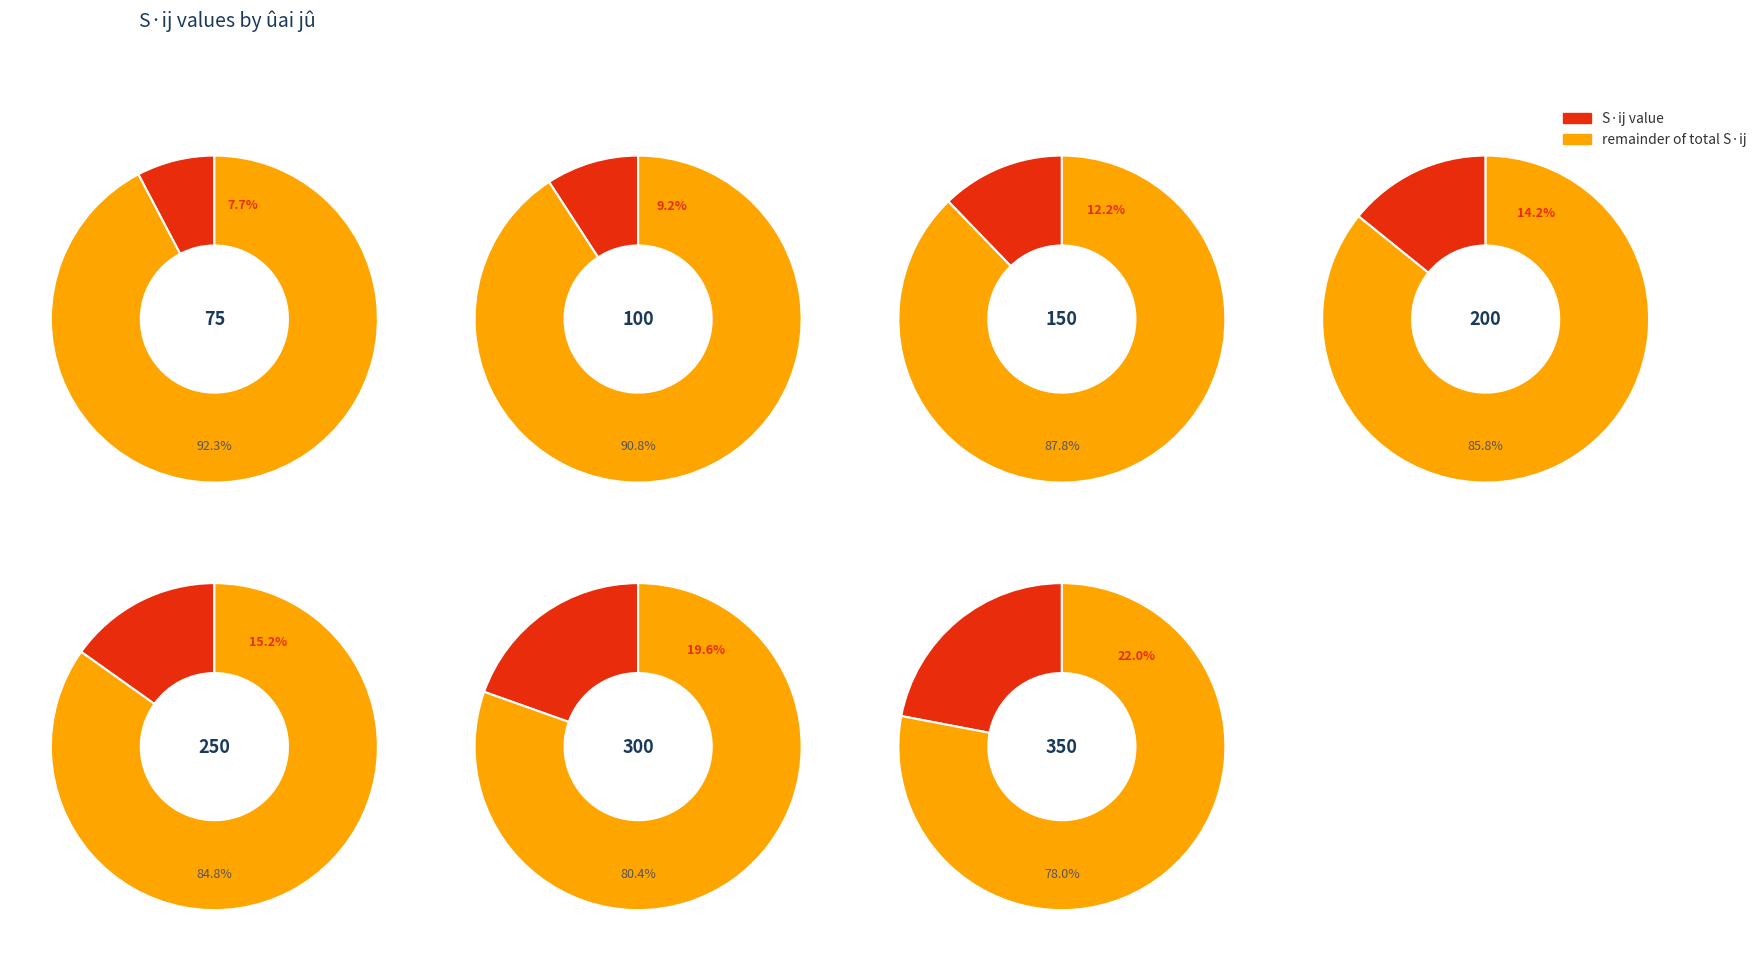

Rank the categories by value from highest to lowest.

350, 300, 250, 200, 150, 100, 75